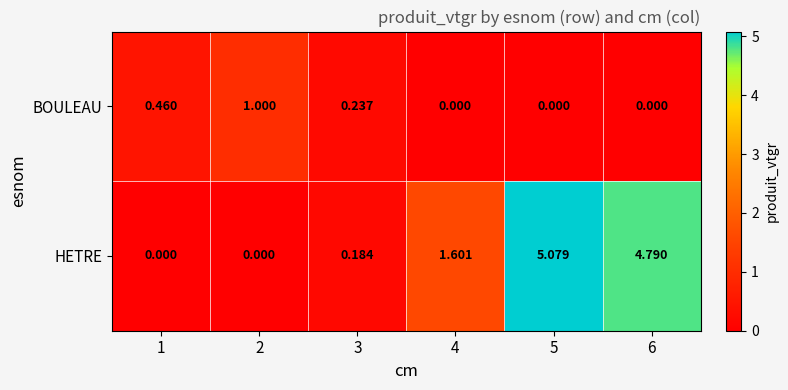

Which series has the widest spread of values?

HETRE